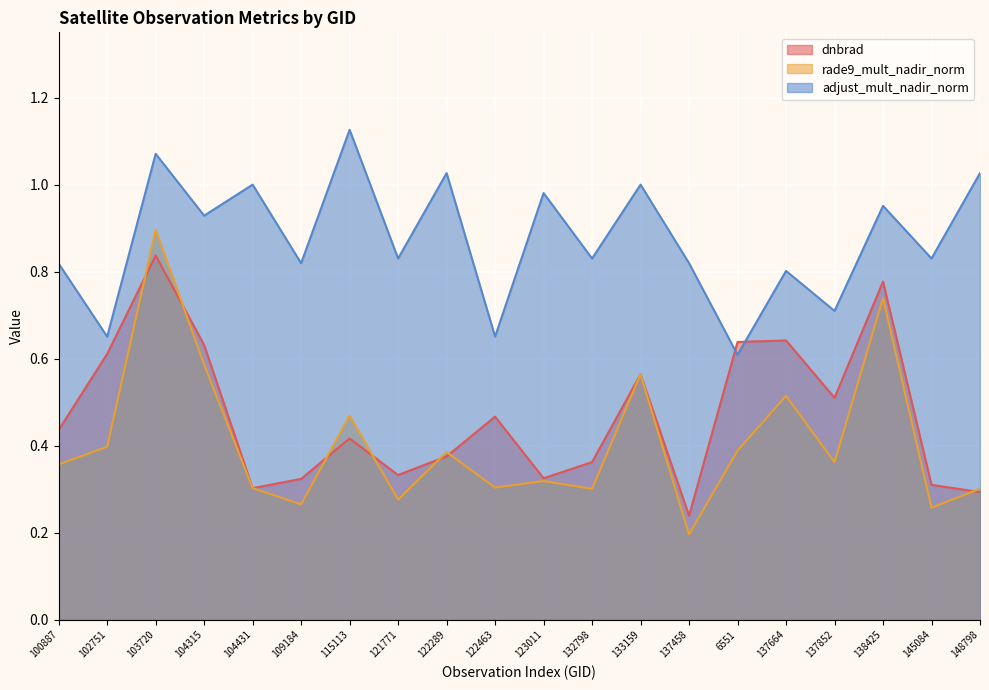

What position from the right is 137664?

5